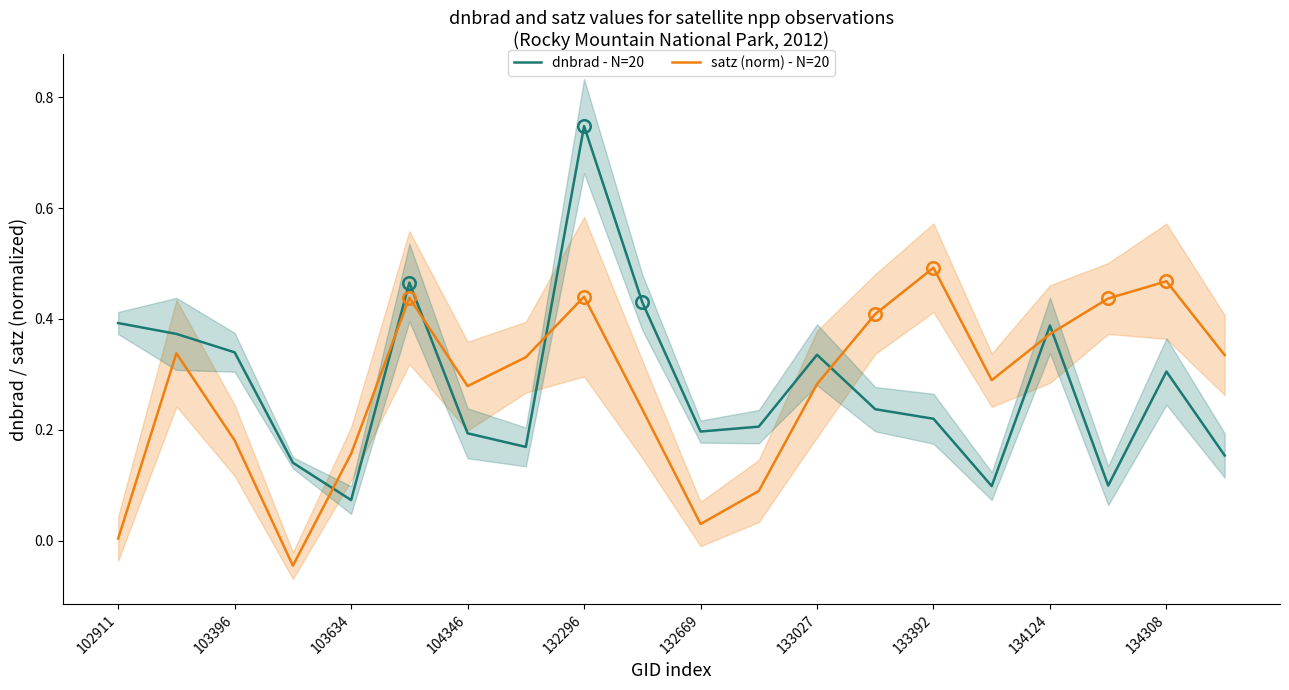

The dnbrad - N=20 series shows 0.1 at 17. True or false?

True